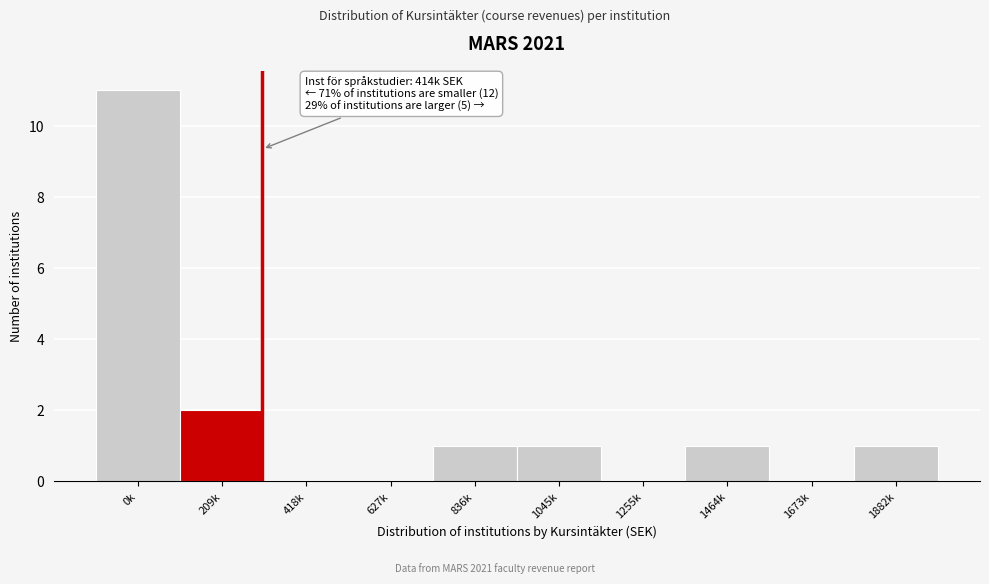

Reading right to left, extract all data points from this chart.

1882k=1	1673k=0	1464k=1	1255k=0	1045k=1	836k=1	627k=0	418k=0	209k=2	0k=11